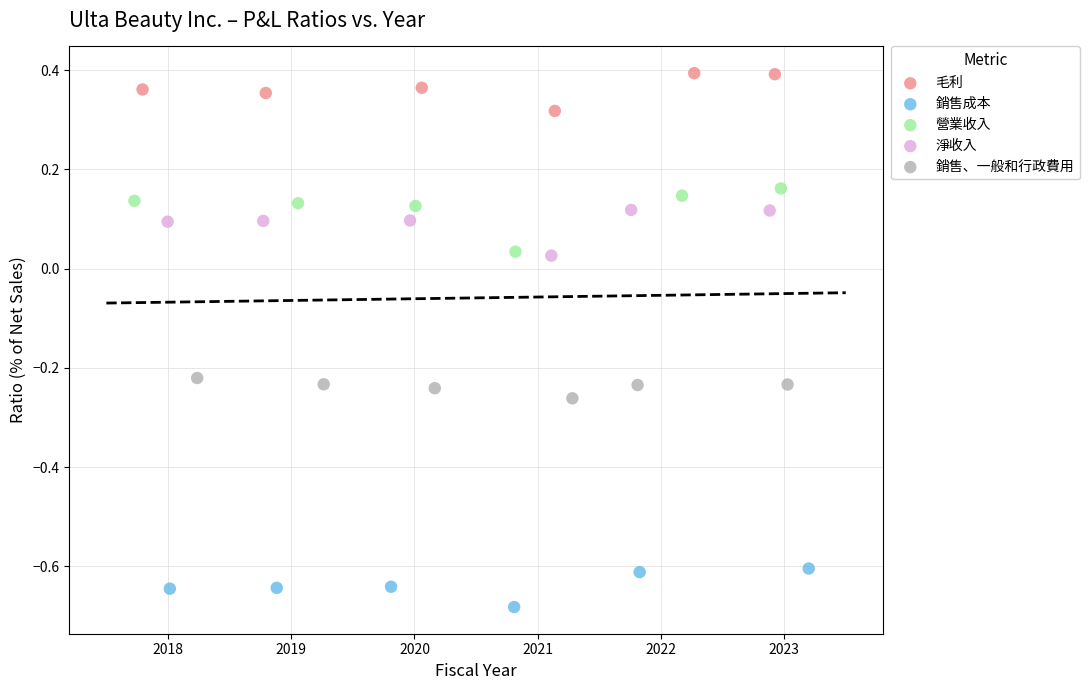

Which series has the widest spread of Y values?

營業收入